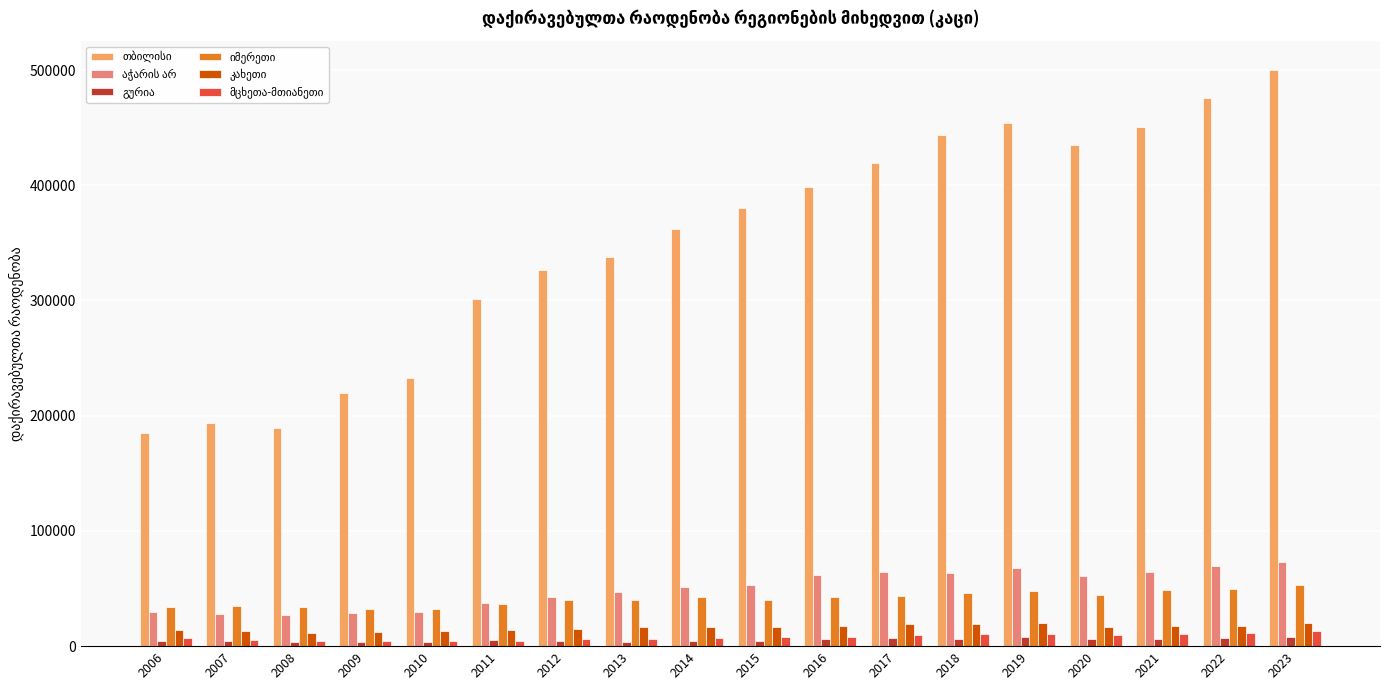

At how many categories does at least one series exceed 259285?

13